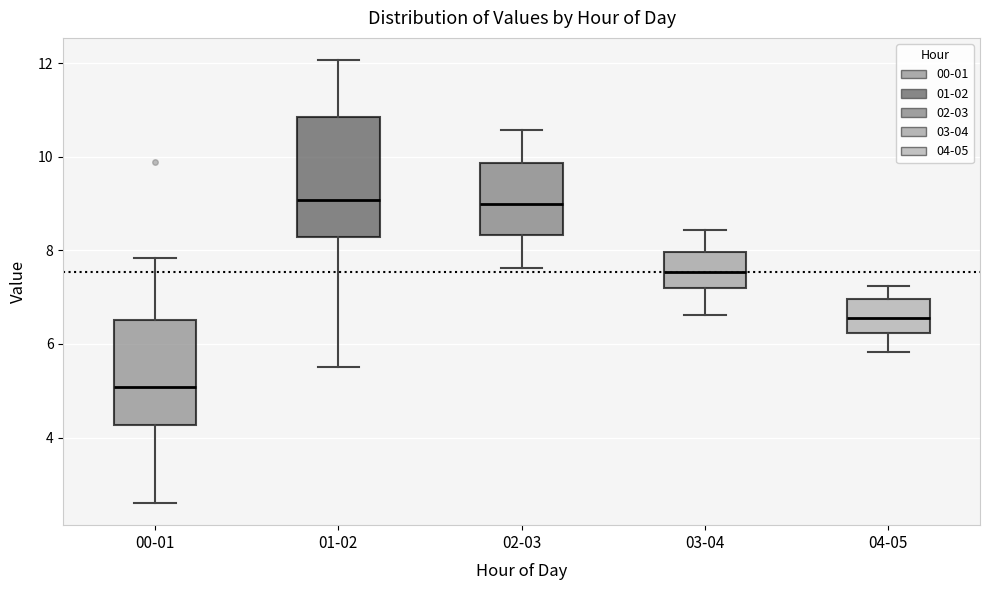

Where does the upper whisker of the box for 01-02 end on the y-axis? The values are not printed on the chart, so give them approximately, as read against the axis.

12.0